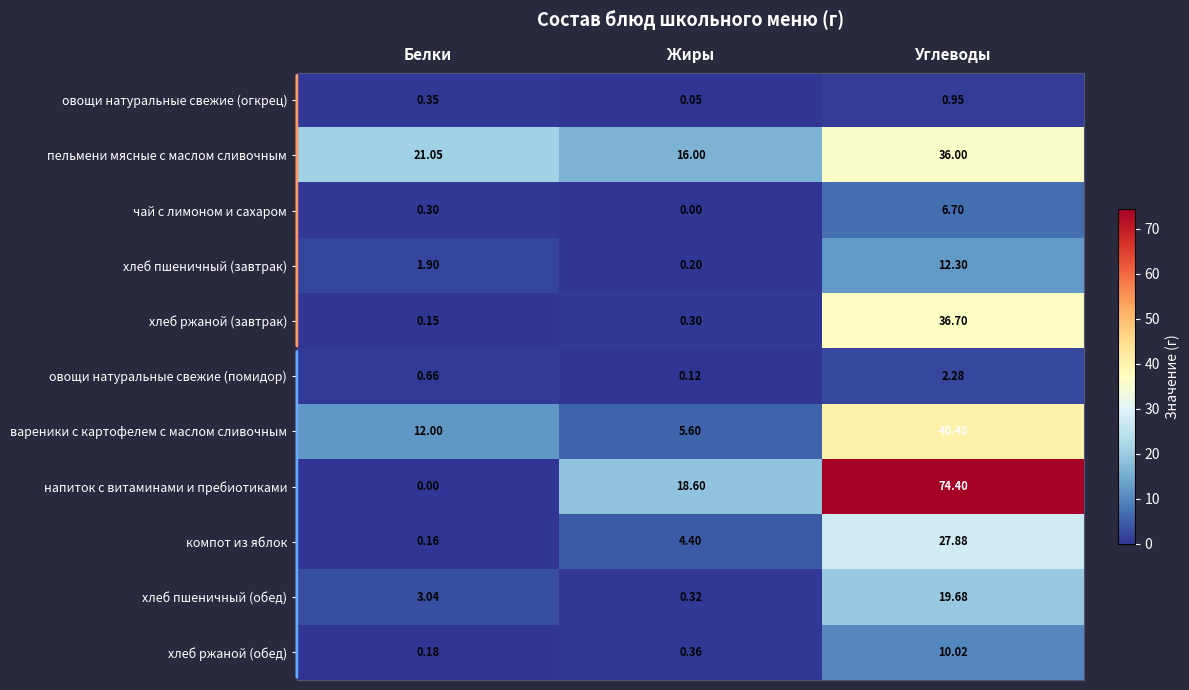

At Жиры, list the series in order from smallest to largest.

чай с лимоном и сахаром, овощи натуральные свежие (огкрец), овощи натуральные свежие (помидор), хлеб пшеничный (завтрак), хлеб ржаной (завтрак), хлеб пшеничный (обед), хлеб ржаной (обед), компот из яблок, вареники с картофелем с маслом сливочным, пельмени мясные с маслом сливочным, напиток с витаминами и пребиотиками